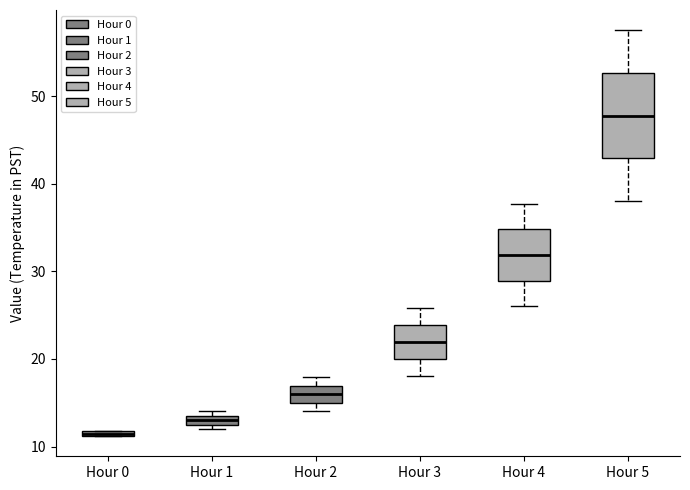

Which box is the tallest, from its lower edge to its upper edge?

Hour 5